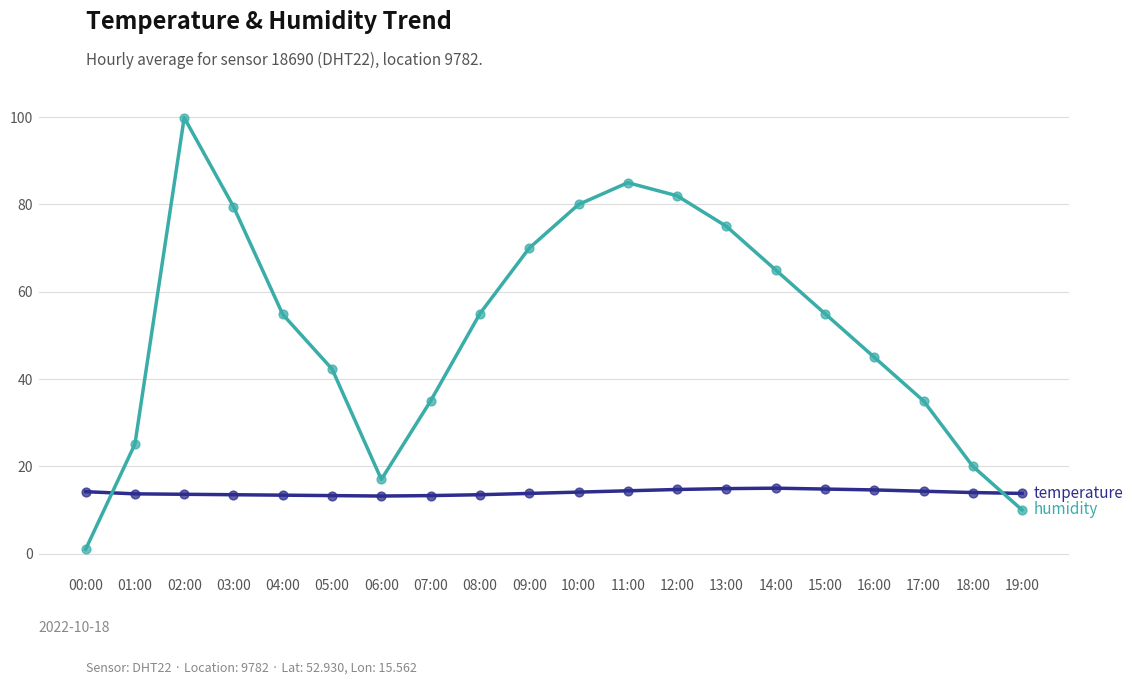

At which category is the sum across all series the highest?

02:00